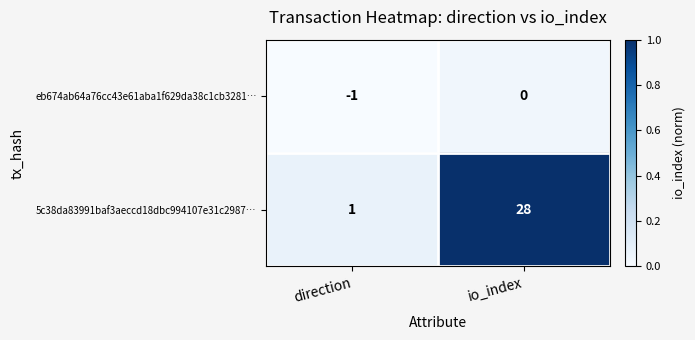

What is the difference between the highest and lowest values at direction?

2